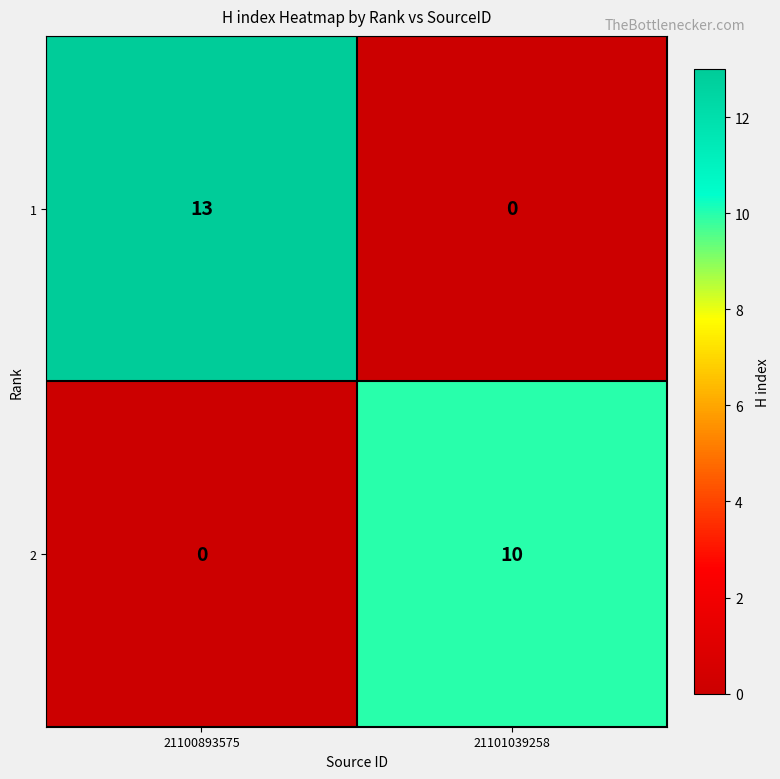

At which label does 2 reach its peak?

21101039258